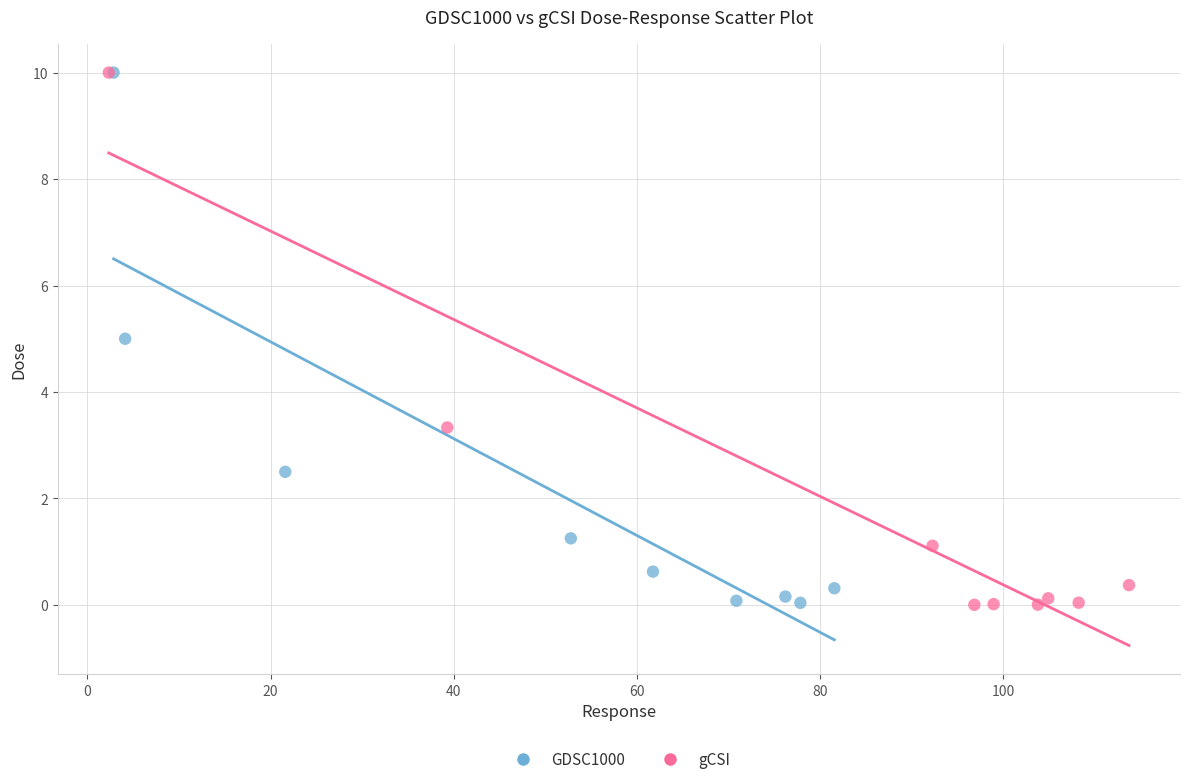

Which series has the largest Y range (max minus min)?

gCSI